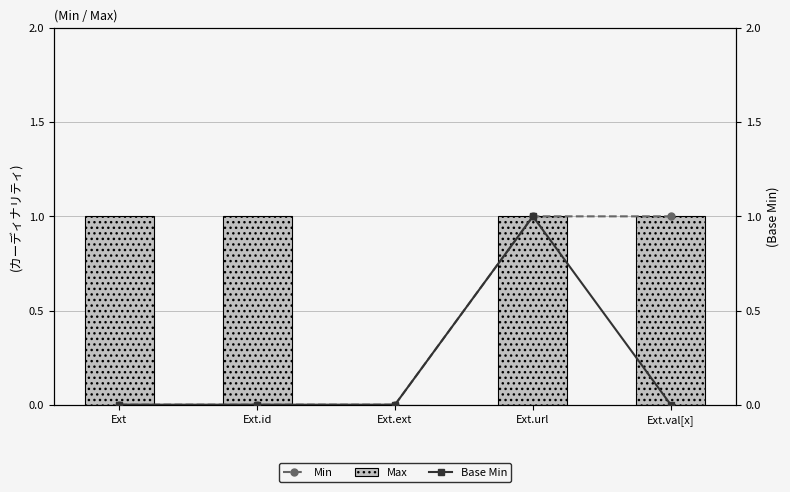

What is the difference between the second highest and minimum values in the Max series?

1